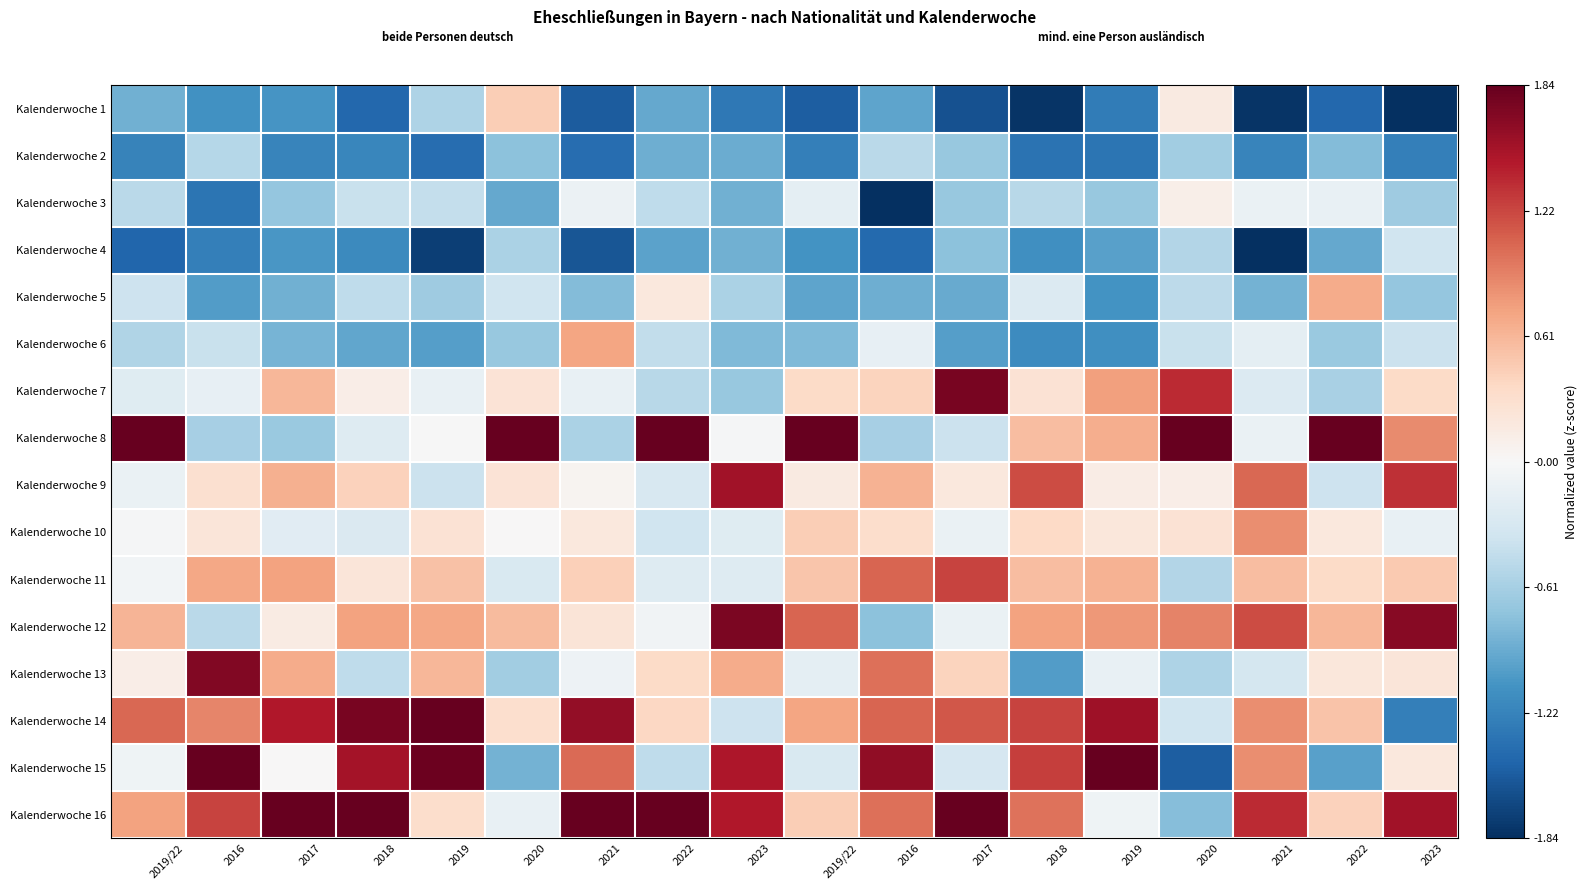

Which category has the lowest value across all series?

2023